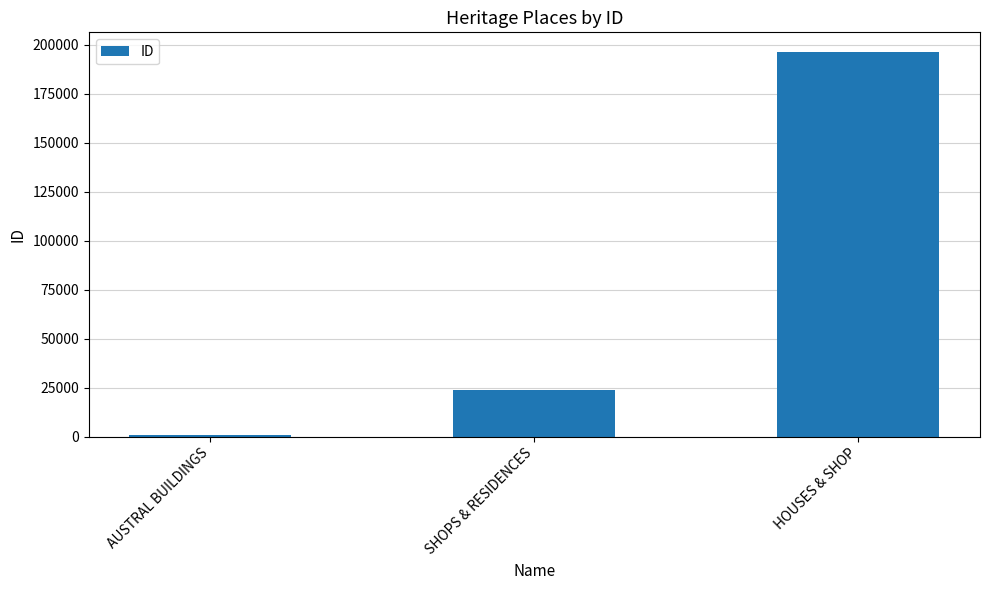

What is the label of the 3rd bar from the right?

AUSTRAL BUILDINGS